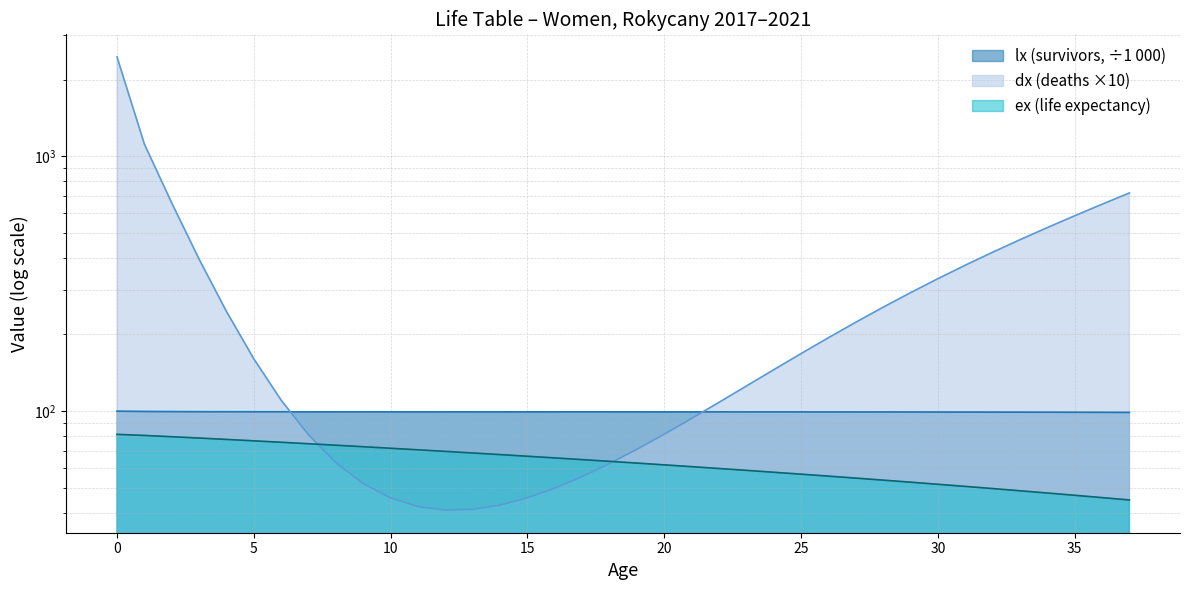

Where do dx and lx first cross each other?

6 and 7